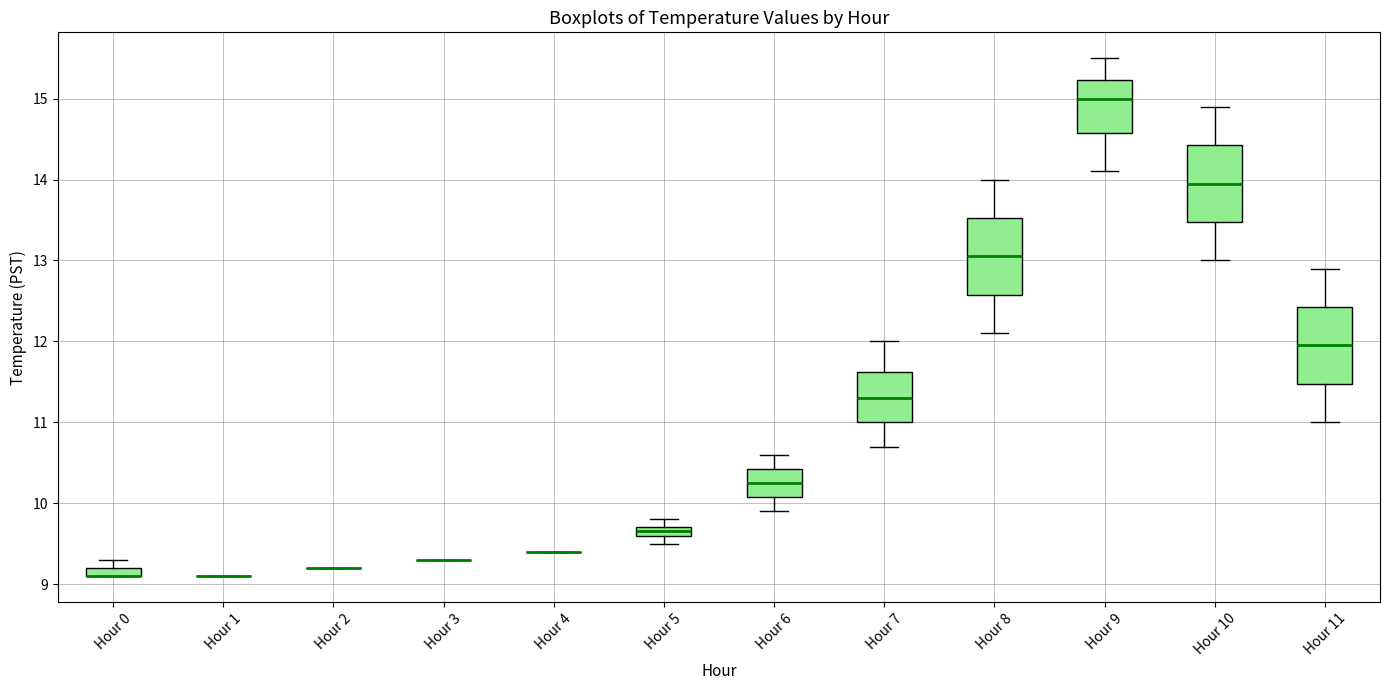

Where is the upper edge of the box for Hour 5 on the y-axis? The values are not printed on the chart, so give them approximately, as read against the axis.

9.7